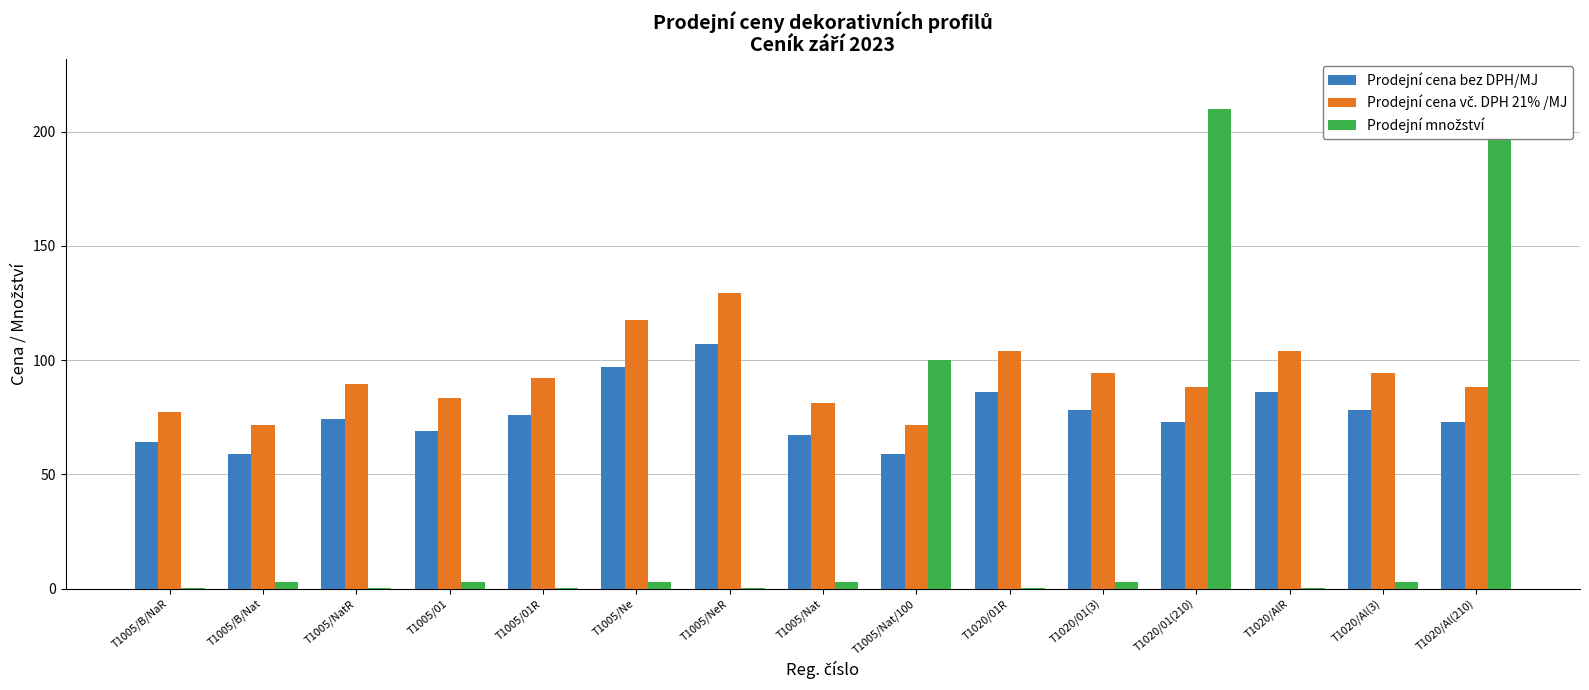

The Prodejní množství series shows 4.9 at T1005/01. True or false?

False